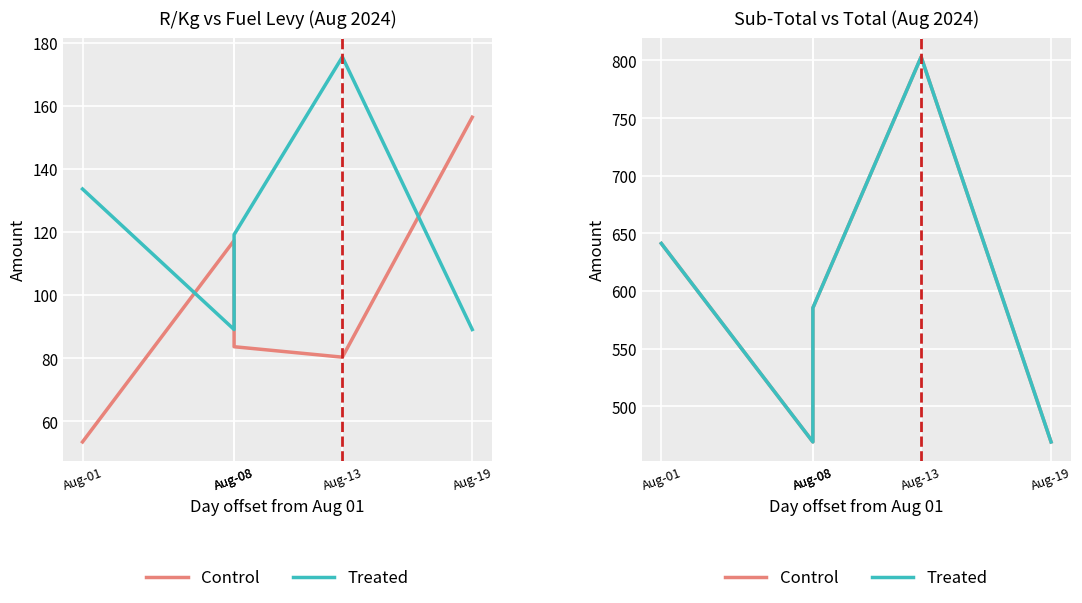

Which category has the lowest value in the Treated series?

Aug-08